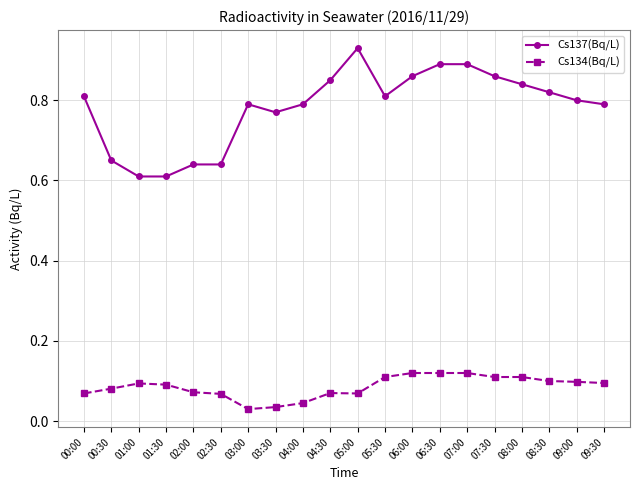

True or false: Cs137(Bq/L) and Cs134(Bq/L) intersect in this chart.

False